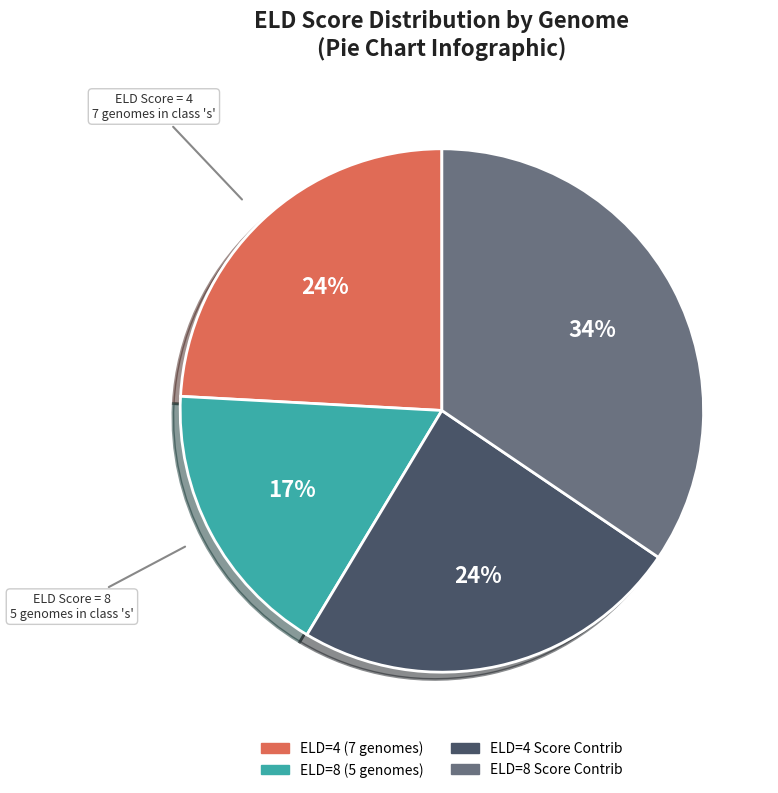

Between ELD=4 Score Contrib and ELD=8 (5 genomes), which is larger?

ELD=4 Score Contrib